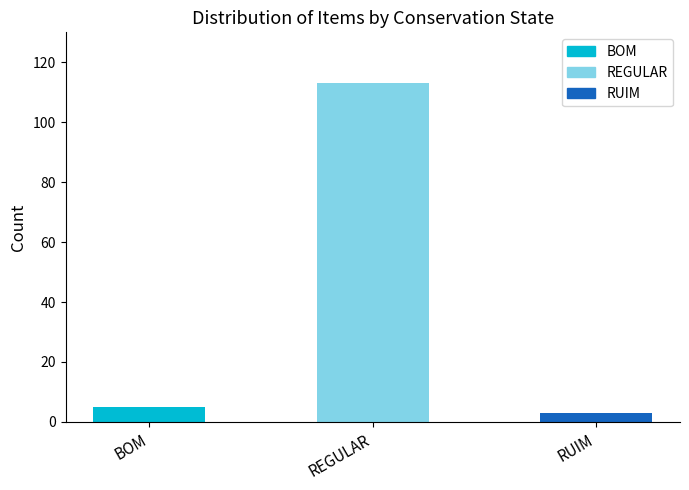

Approximately how many times larger is the value at BOM compared to RUIM?

1.7